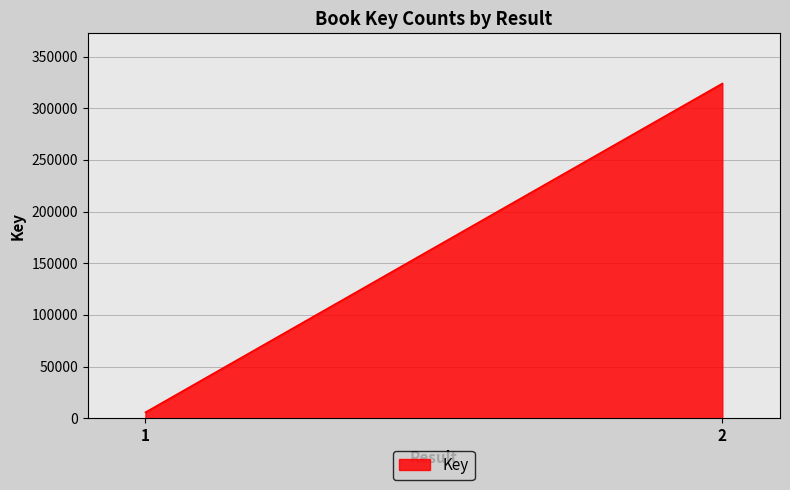

Reading left to right, transcribe all the data shown in this chart.

5825	323961